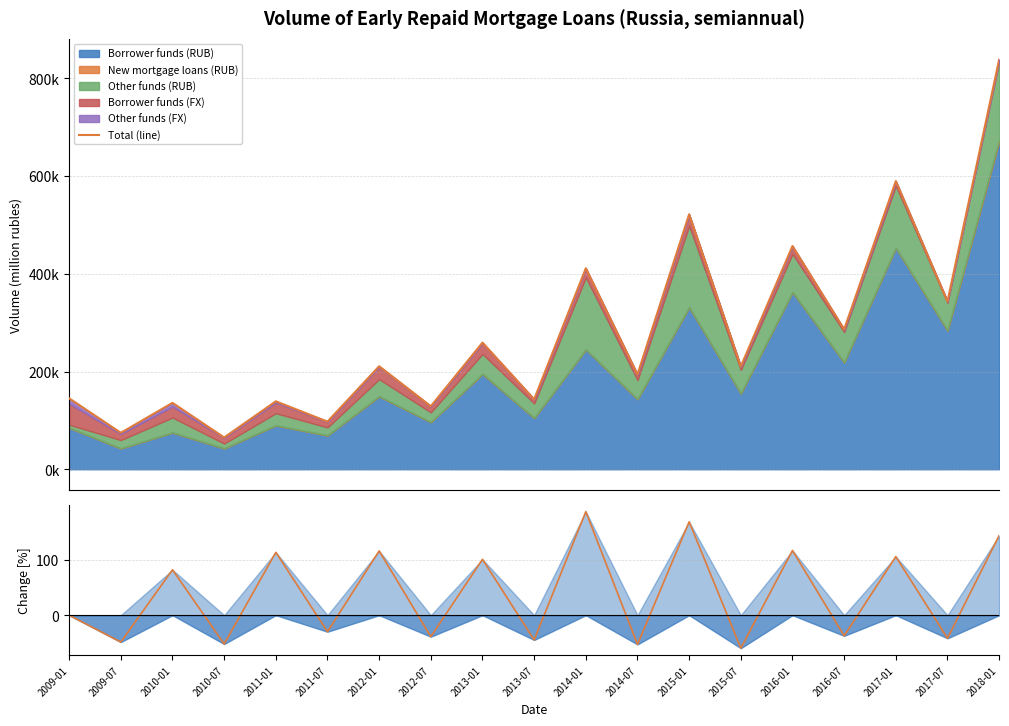

At which category is the sum across all series the highest?

2018-01